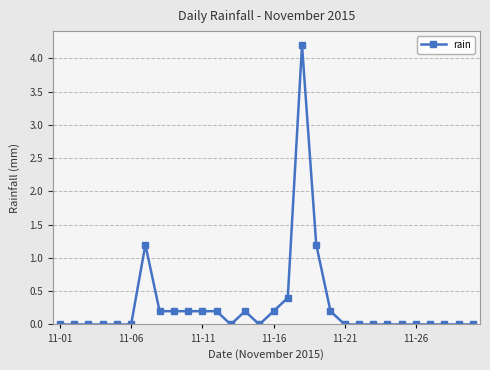

Count the number of categories in the chart.

30